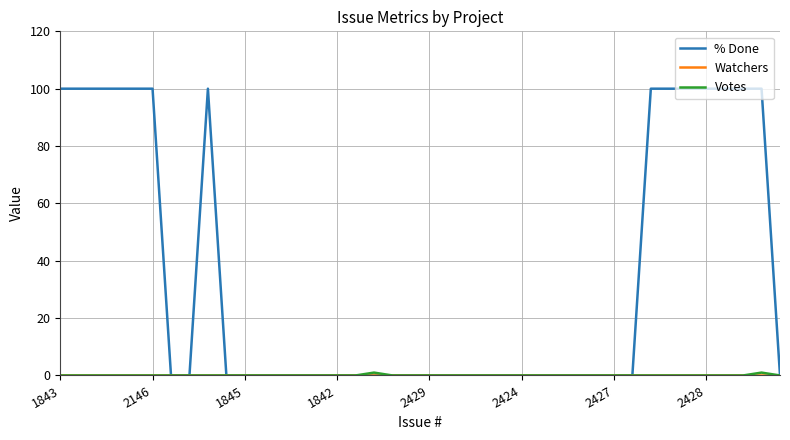

Is this an area chart (filled region under the line)?

No